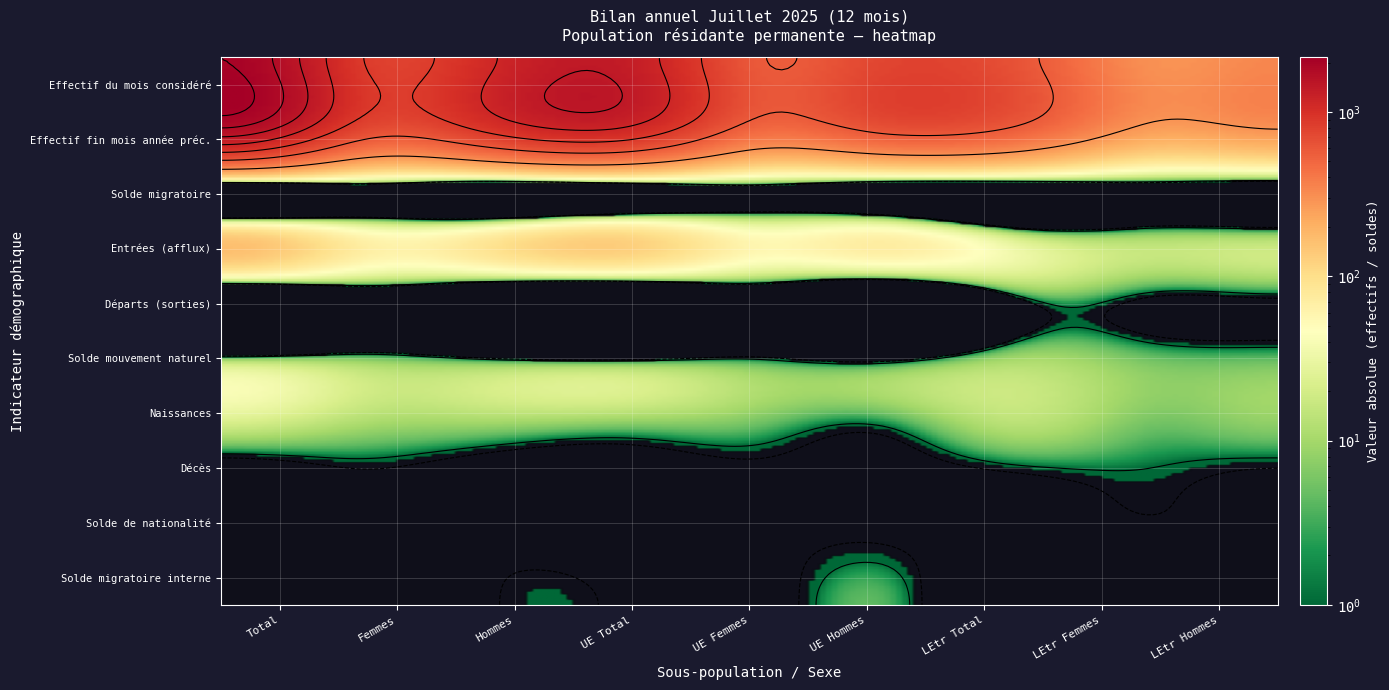

What is the sum of the Solde migratoire interne values at 2 and 8?

-8